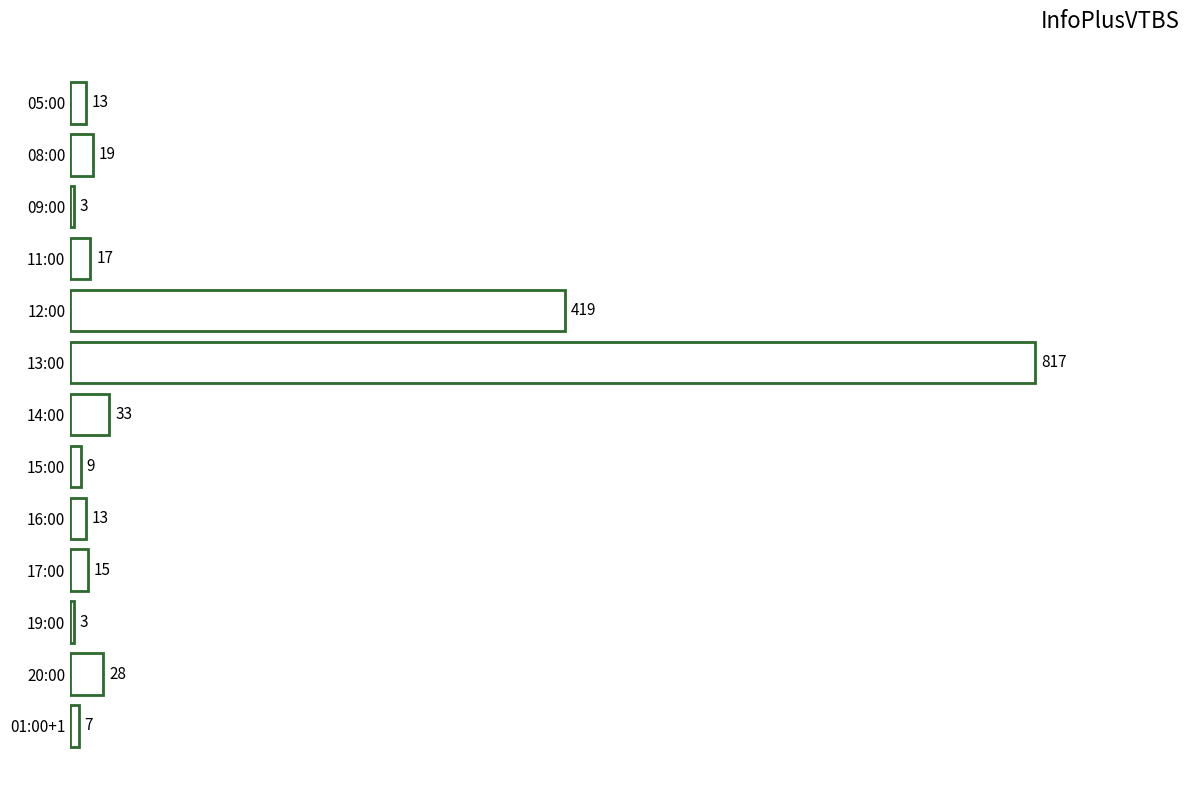

Is it true that the value at 16:00 is 13?

True